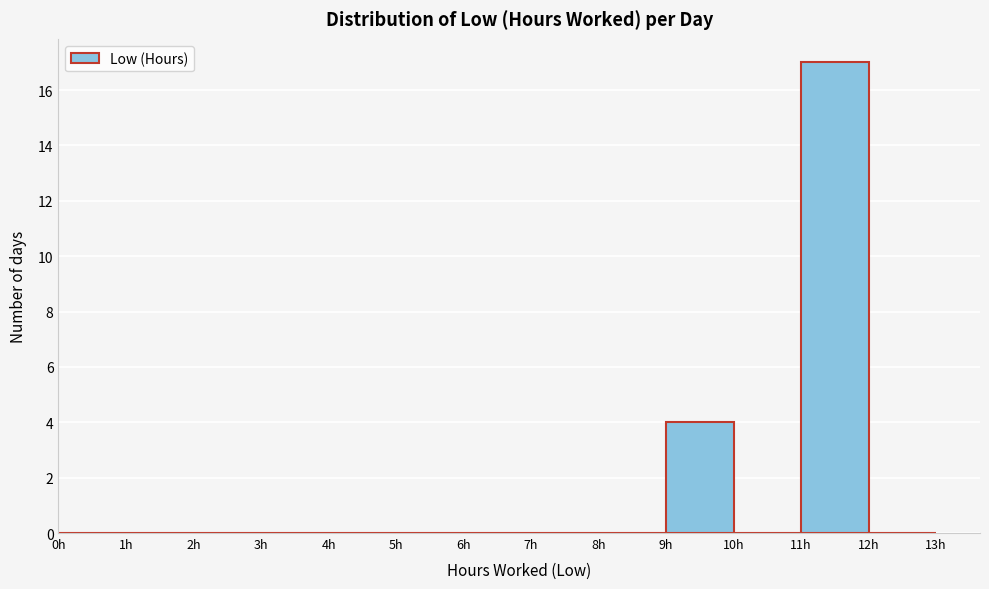

Reading left to right, list every bar in this chart as the range it spans on the x-axis followed by its height. The values are not printed on the chart, so give them approximately, as read against the axis.

0 to 1: 0
1 to 2: 0
2 to 3: 0
3 to 4: 0
4 to 5: 0
5 to 6: 0
6 to 7: 0
7 to 8: 0
8 to 9: 0
9 to 10: 4
10 to 11: 0
11 to 12: 17
12 to 13: 0